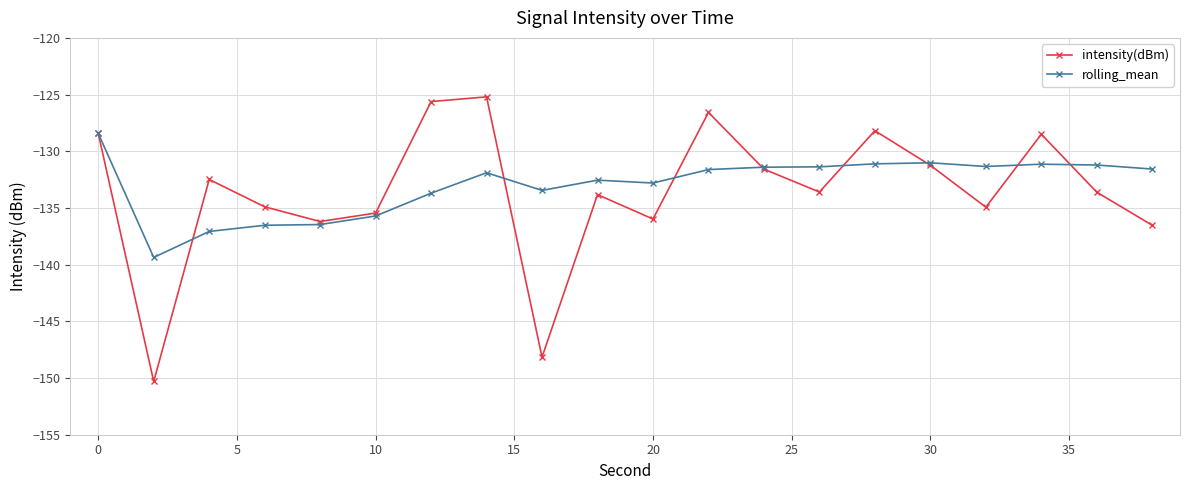

What is the sum of all intensity(dBm) values?

-2671.3